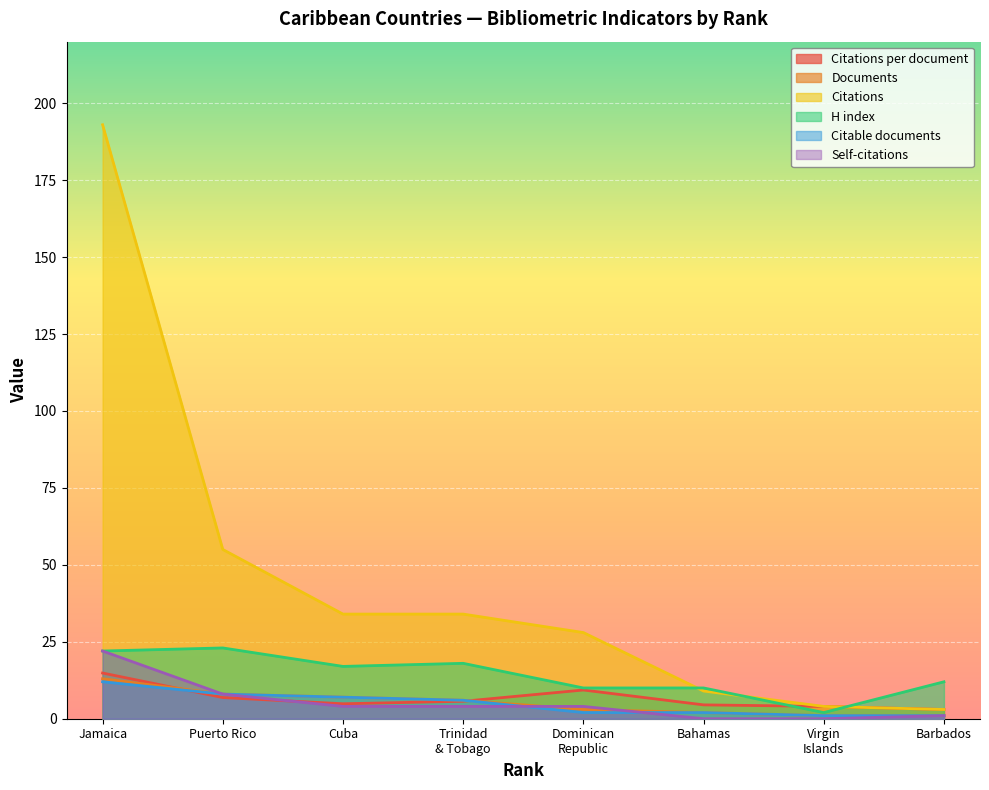

What is the difference between the maximum and minimum values in the Self-citations series?

22.0